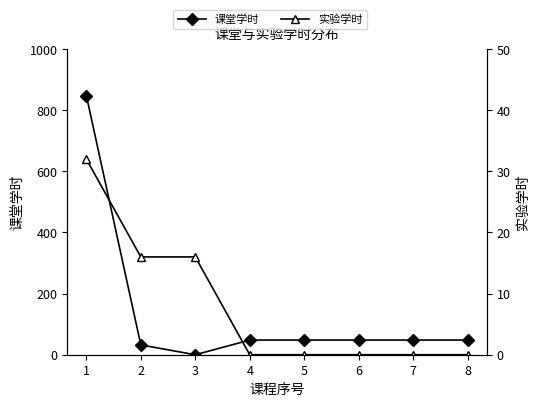

True or false: 课堂学时 has more than 2 interior local peaks.

False